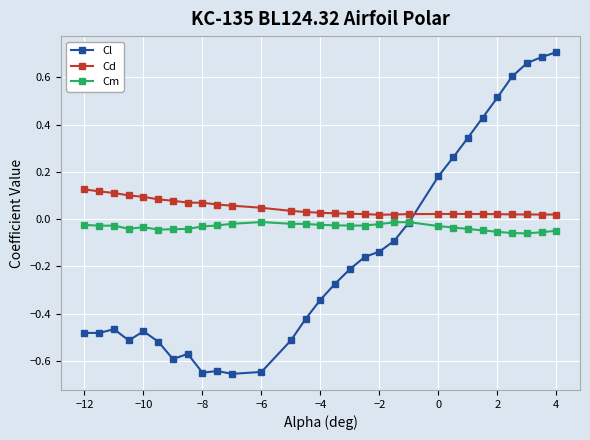

True or false: Cm has more than 2 points higher than both neighbors.

True